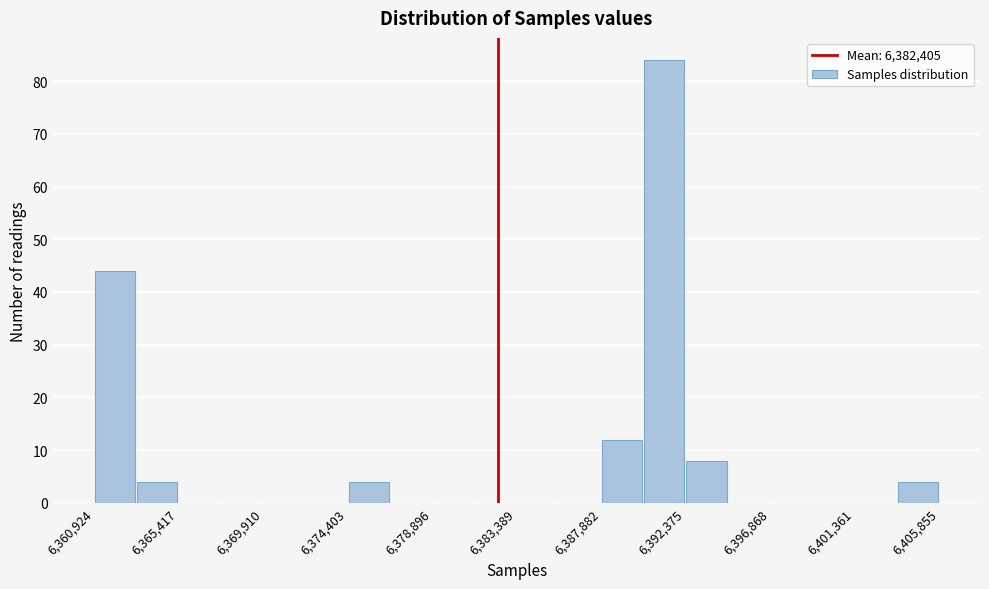

Reading left to right, transcribe this chart: for each bar, give the range it covers on the x-axis and its height. Neither the bar edges nor the heights are printed on the chart, so give them approximately, as read against the axes.

6361000 to 6363000: 44
6363000 to 6365500: 4
6365500 to 6367500: 0
6367500 to 6370000: 0
6370000 to 6372000: 0
6372000 to 6374500: 0
6374500 to 6376500: 4
6376500 to 6379000: 0
6379000 to 6381000: 0
6381000 to 6383500: 0
6383500 to 6385500: 0
6385500 to 6388000: 0
6388000 to 6390000: 12
6390000 to 6392500: 84
6392500 to 6394500: 8
6394500 to 6397000: 0
6397000 to 6399000: 0
6399000 to 6401500: 0
6401500 to 6403500: 0
6403500 to 6406000: 4